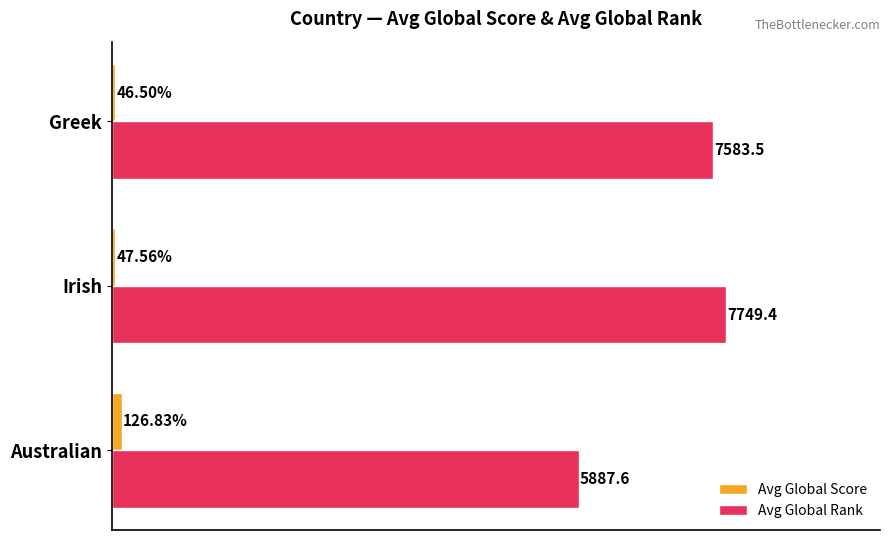

List the labels in order of Avg Global Rank value, largest first.

Irish, Greek, Australian